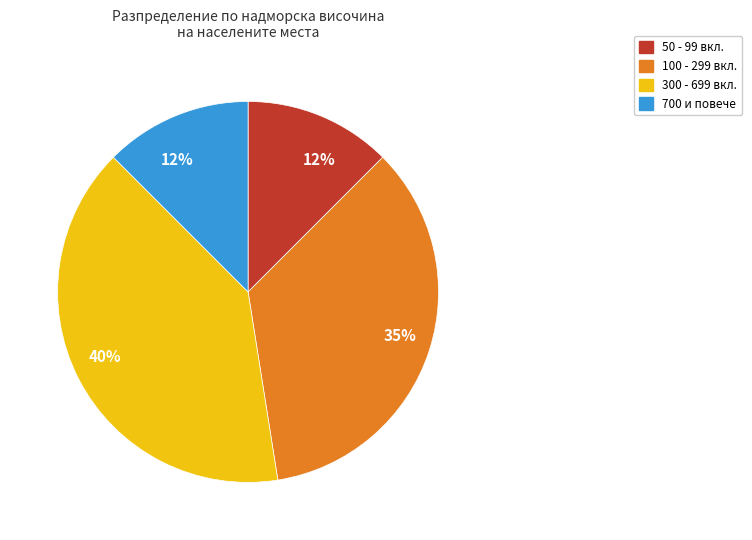

Is there any slice that represents more than half of the pie?

No